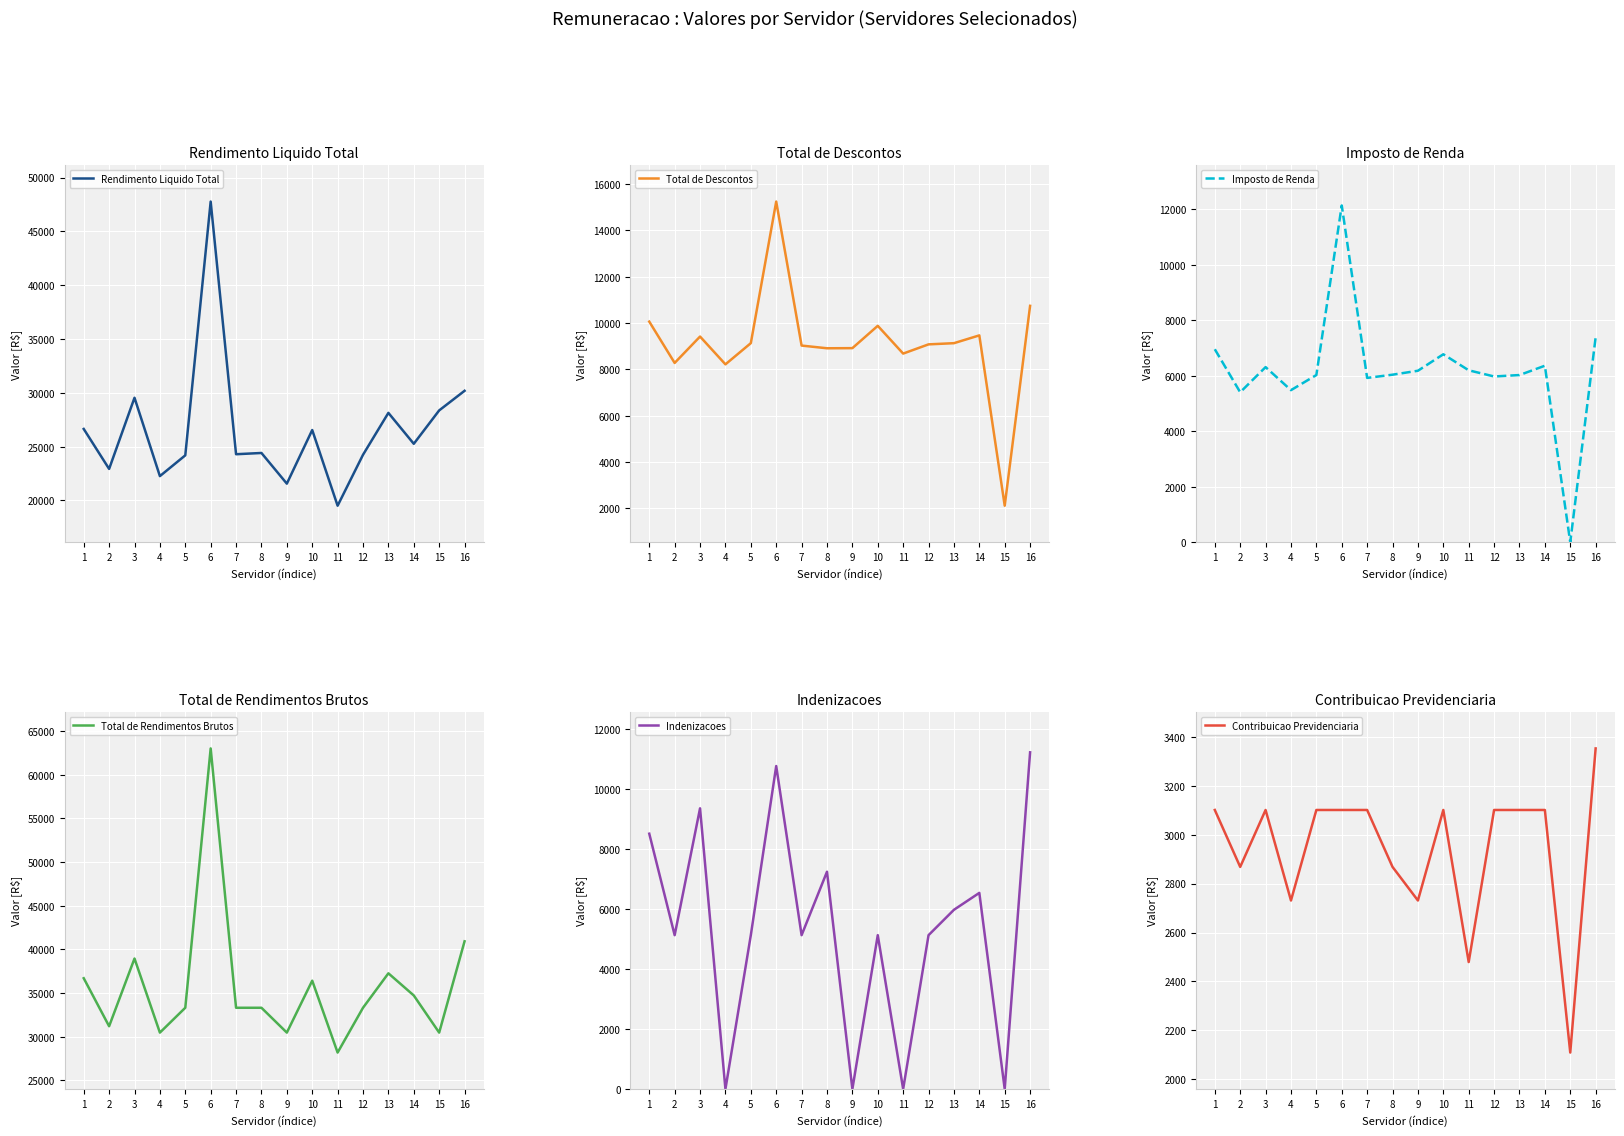

At how many categories does at least one series exceed 56829?

1